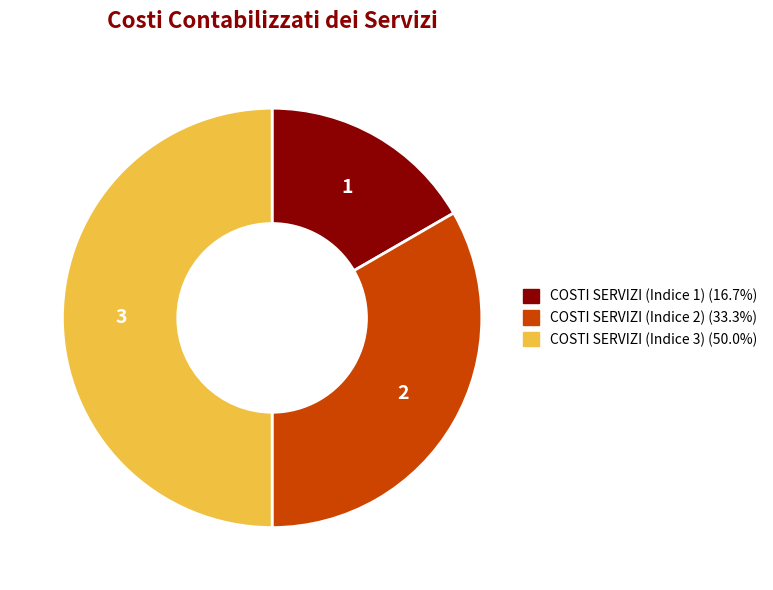

Rank the categories by value from highest to lowest.

COSTI CONTABILIZZATI DEI SERVIZI EROGATI (3), COSTI CONTABILIZZATI DEI SERVIZI EROGATI (2), COSTI CONTABILIZZATI DEI SERVIZI EROGATI (1)